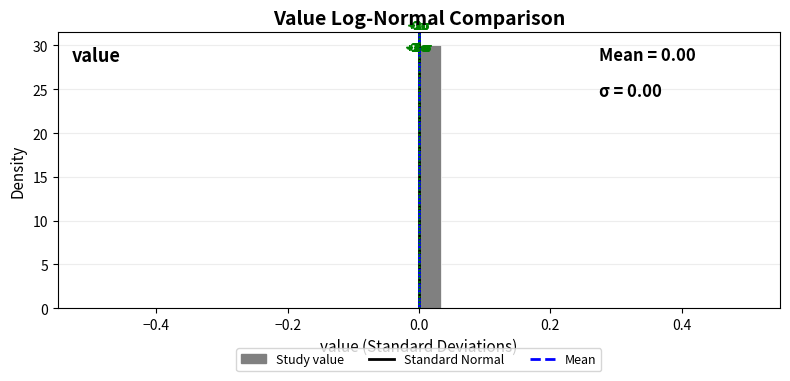

Around what value on the x-axis is the tallest bar? Give the approximate position of its centre, as read against the axis.

0.02